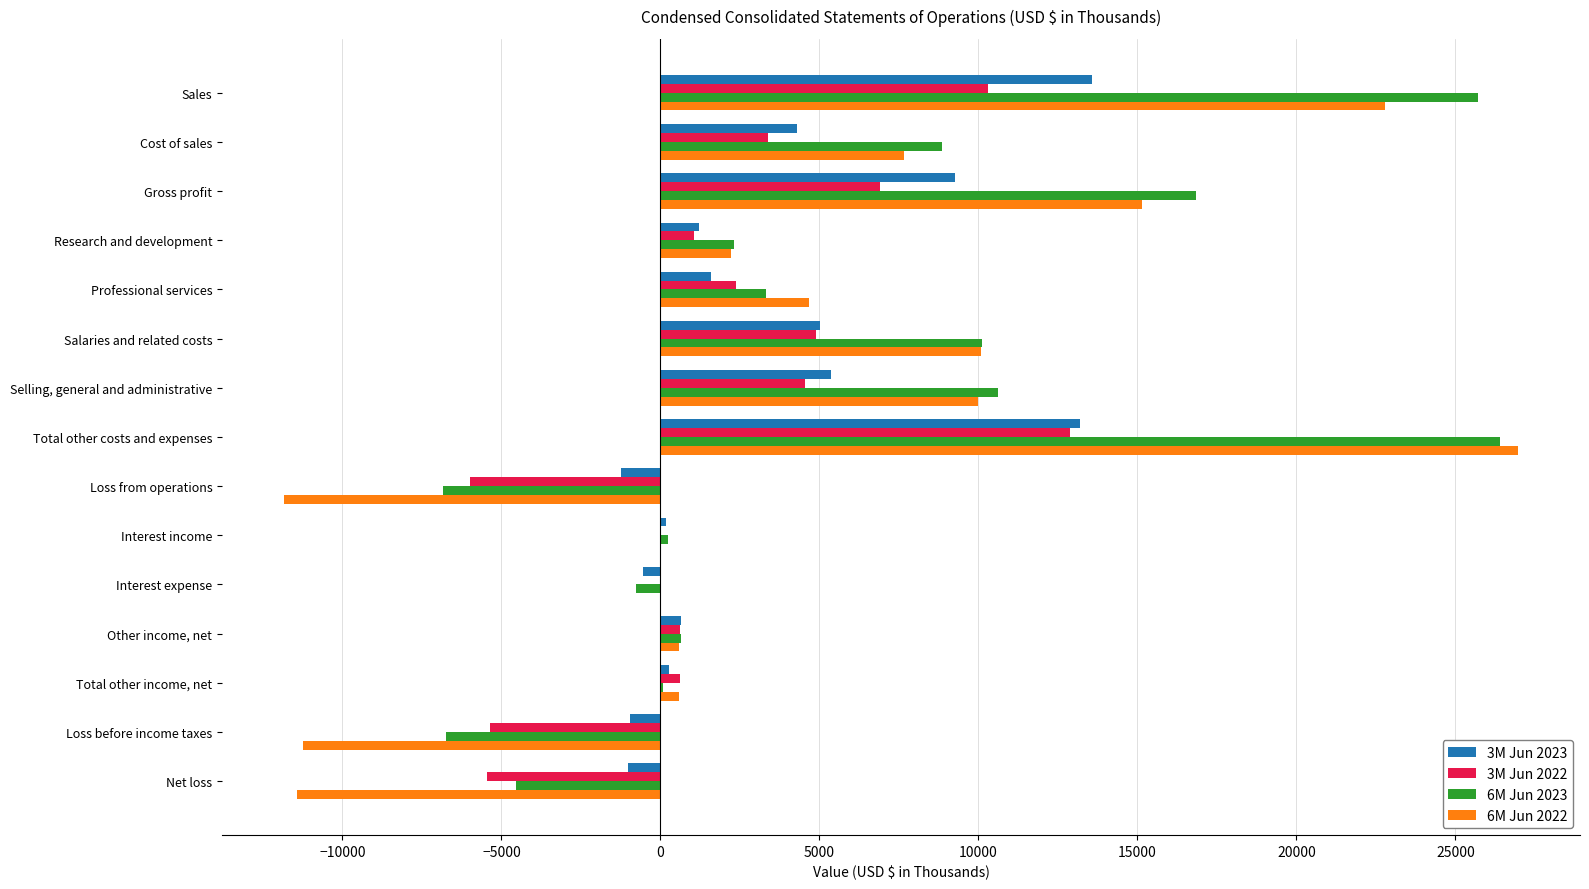

At which category is the sum across all series the highest?

Total other costs and expenses